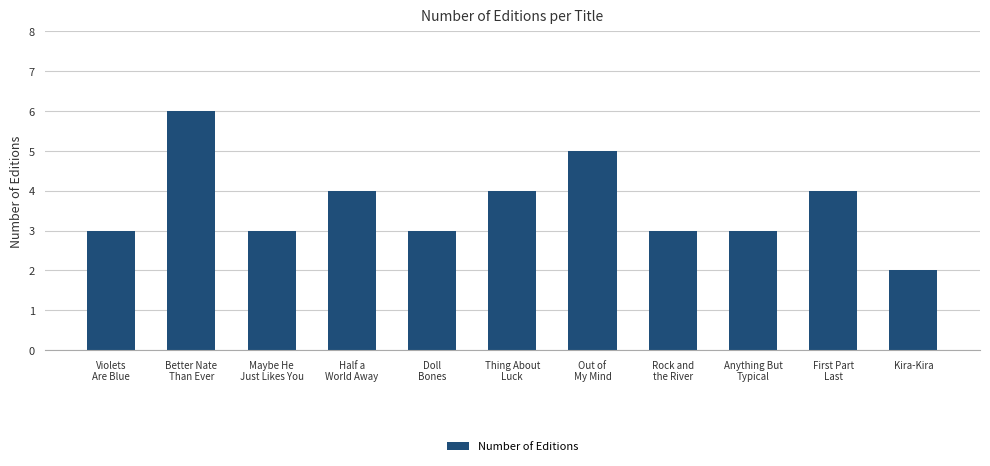

What is the maximum value shown in the chart?

6